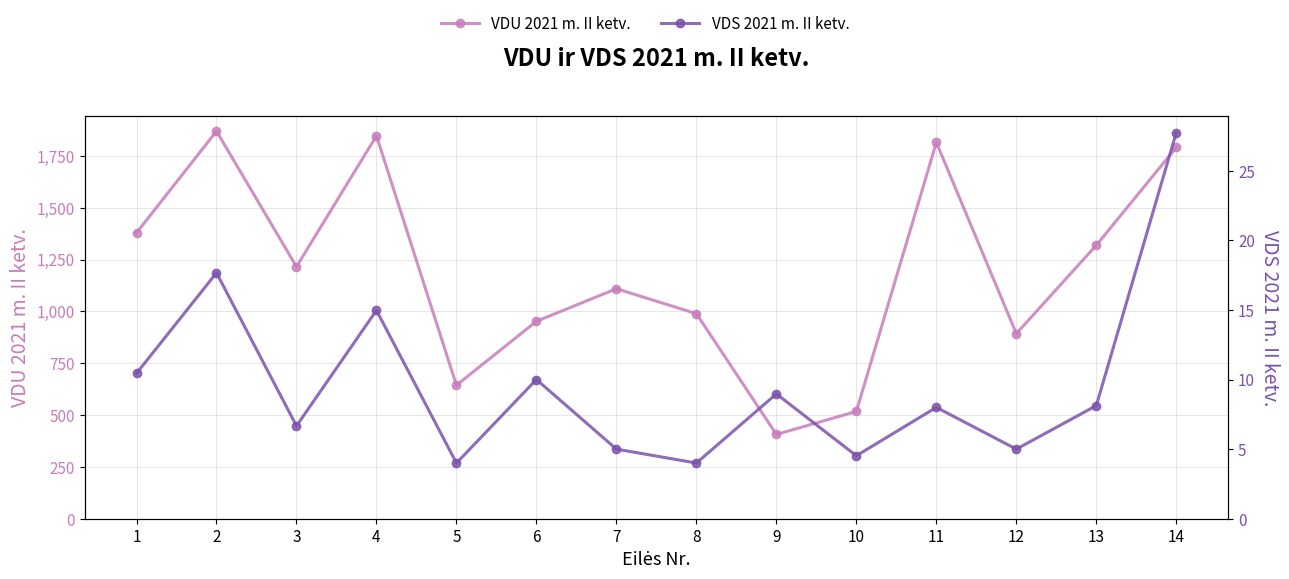

What is the smallest value displayed?

4.0